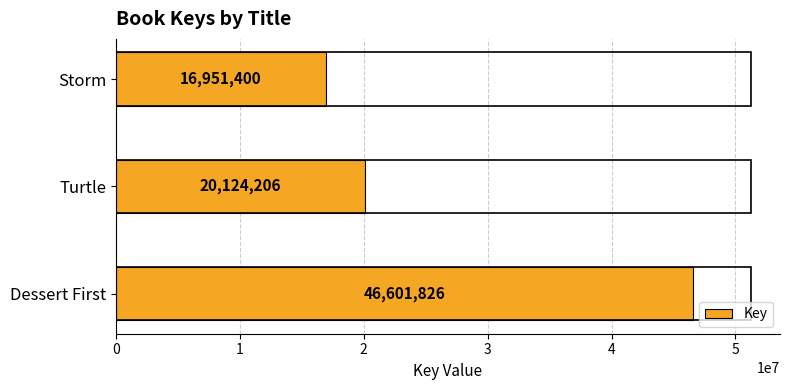

What is the difference between the maximum and minimum values?

29650426